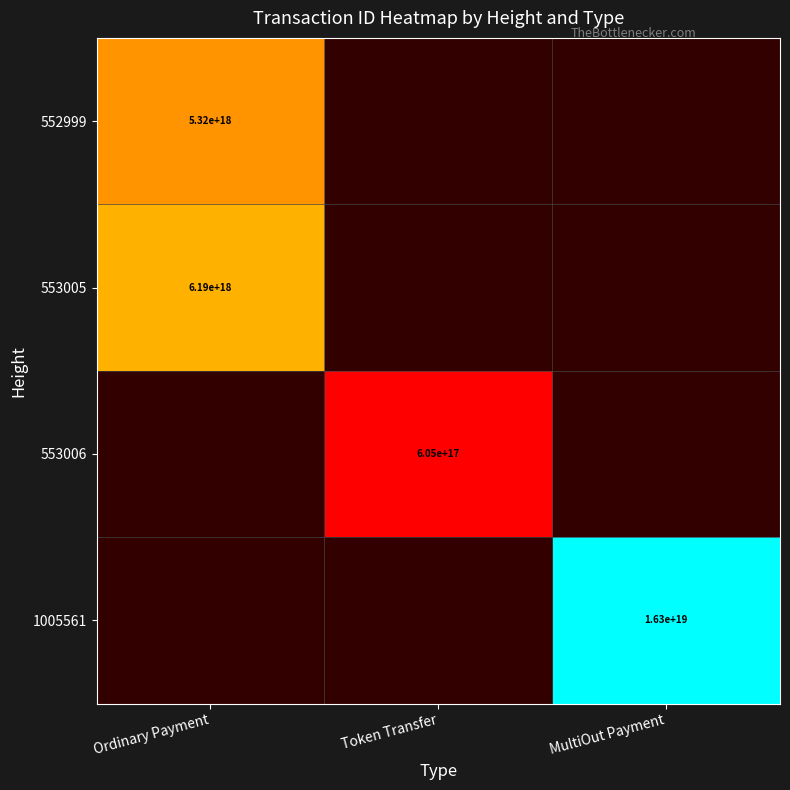

Is it true that 552999 equals 5320000000000000000 at Ordinary Payment?

True